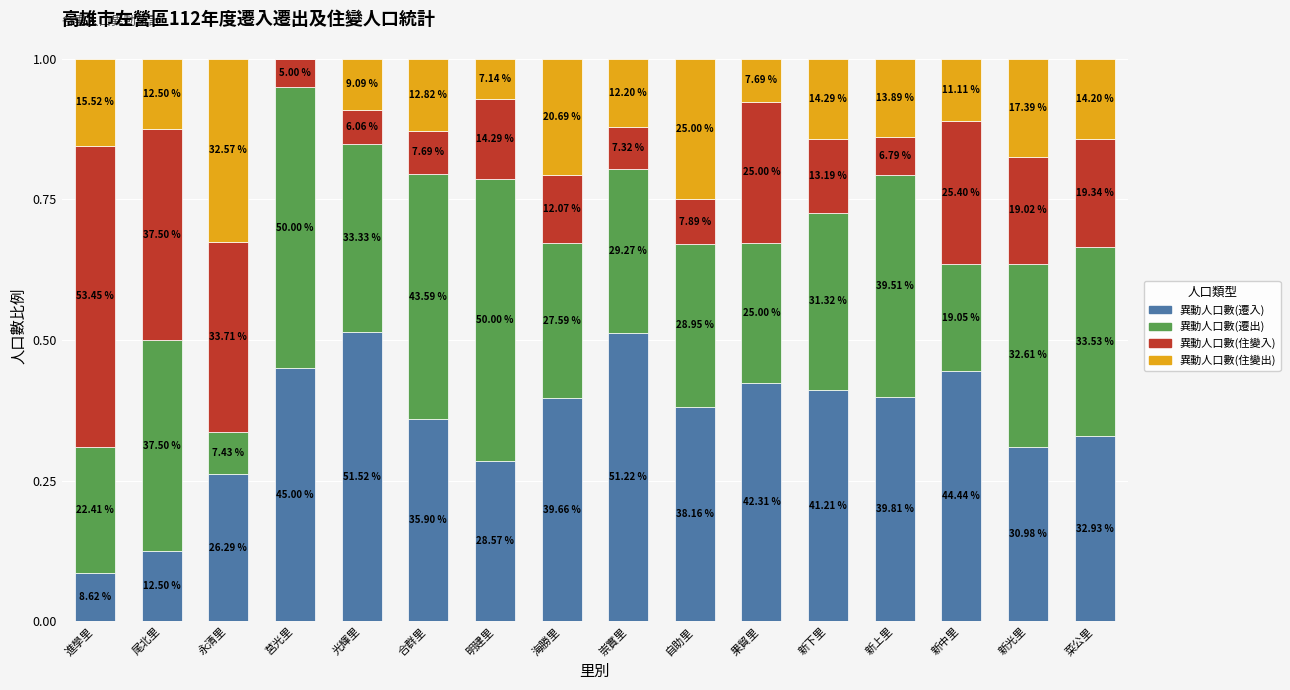

What is the difference between the 異動人口數(住變入) values at 進學里 and 尾北里?

0.2